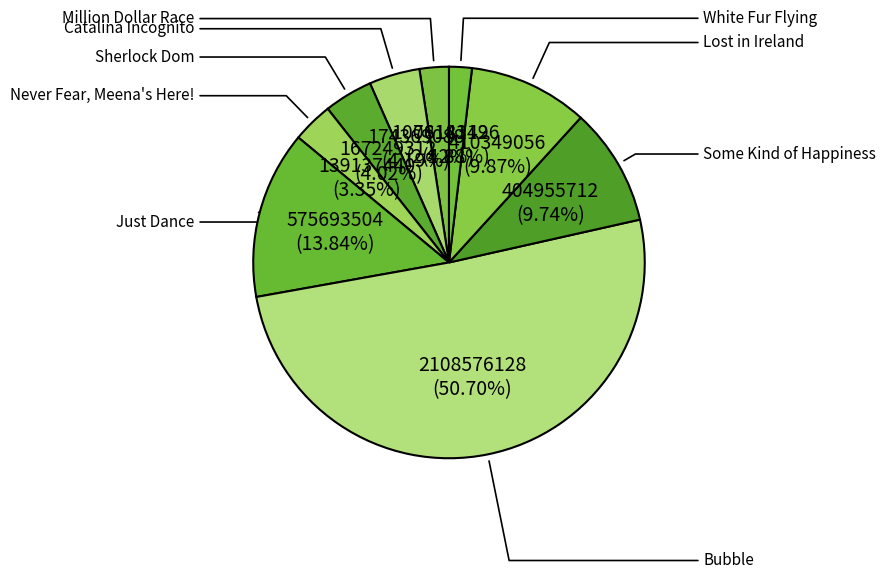

Rank the categories by value from highest to lowest.

Bubble, Just Dance, Lost in Ireland, Some Kind of Happiness, Catalina Incognito, Sherlock Dom, Never Fear, Meena's Here!, Million Dollar Race, White Fur Flying